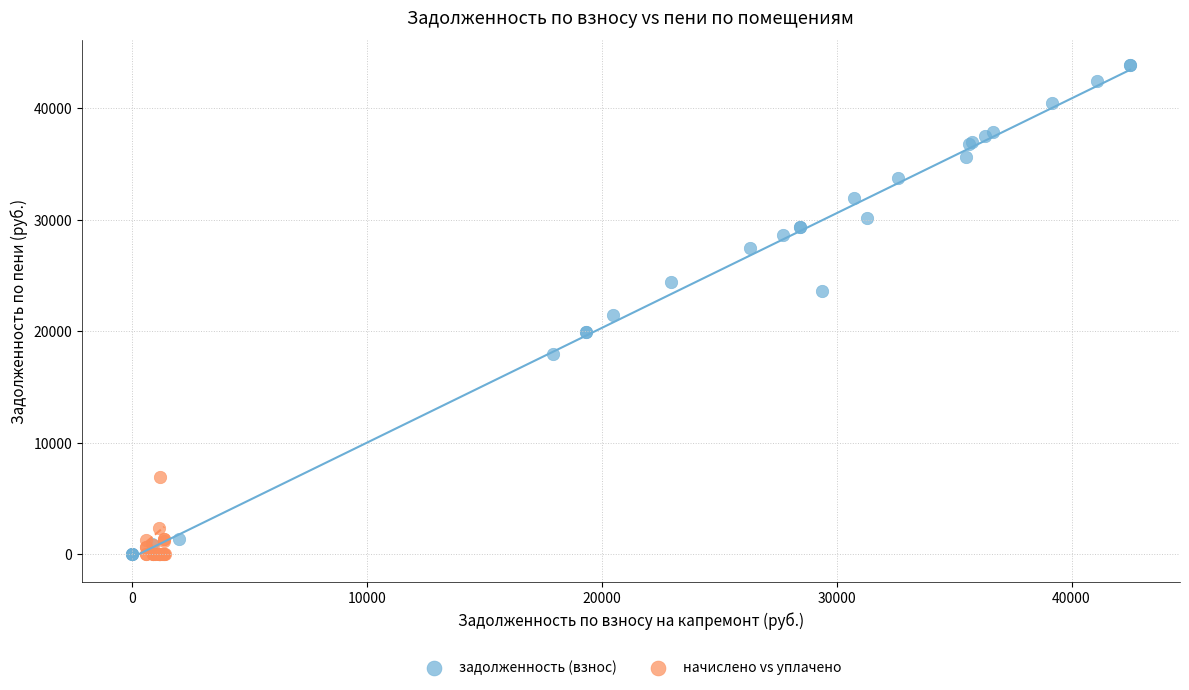

Which series has the widest spread of Y values?

задолженность (взнос)